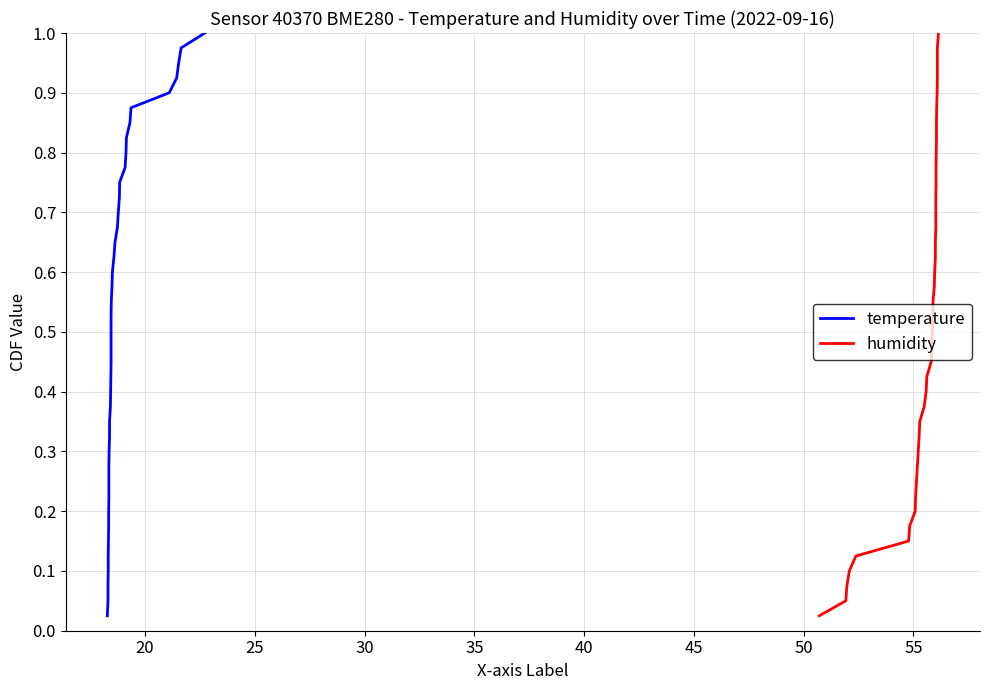

What are all the series names shown in the legend?

temperature, humidity